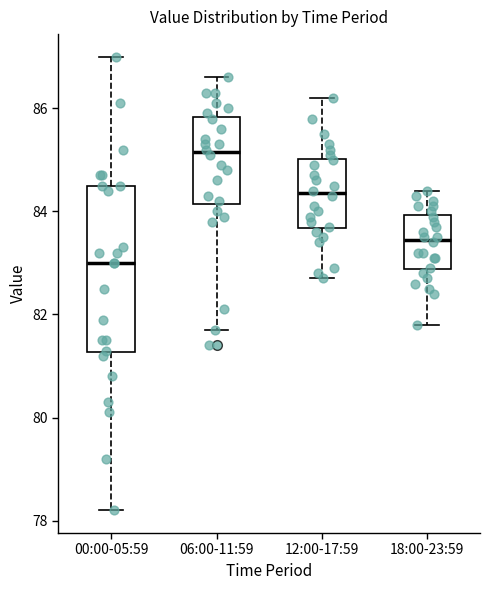

Reading left to right, read every box against the y-axis: the position of its median line, the range the box covers, and the ends of its whiskers. The values are not printed on the chart, so give them approximately, as read against the axis.

00:00-05:59: median 83.0, box 81.2 to 84.6, whiskers 78.2 to 87.0
06:00-11:59: median 85.2, box 84.2 to 85.8, whiskers 81.8 to 86.6
12:00-17:59: median 84.4, box 83.6 to 85.0, whiskers 82.8 to 86.2
18:00-23:59: median 83.4, box 82.8 to 84.0, whiskers 81.8 to 84.4